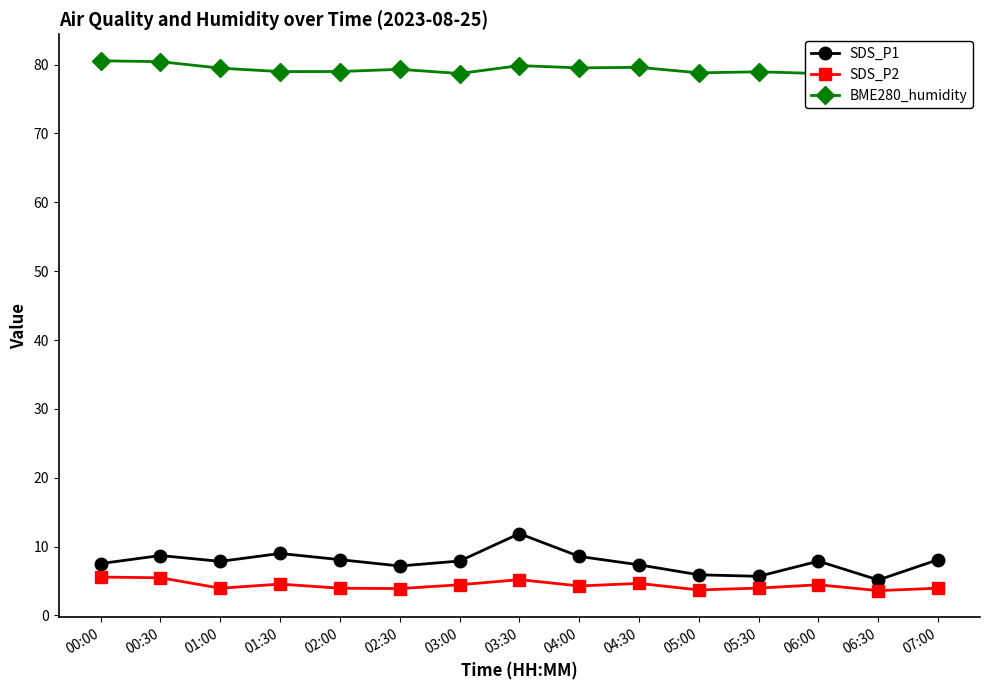

List the labels in order of BME280_humidity value, largest first.

00:00, 00:30, 03:30, 04:30, 04:00, 01:00, 02:30, 06:30, 02:00, 07:00, 01:30, 05:30, 05:00, 03:00, 06:00